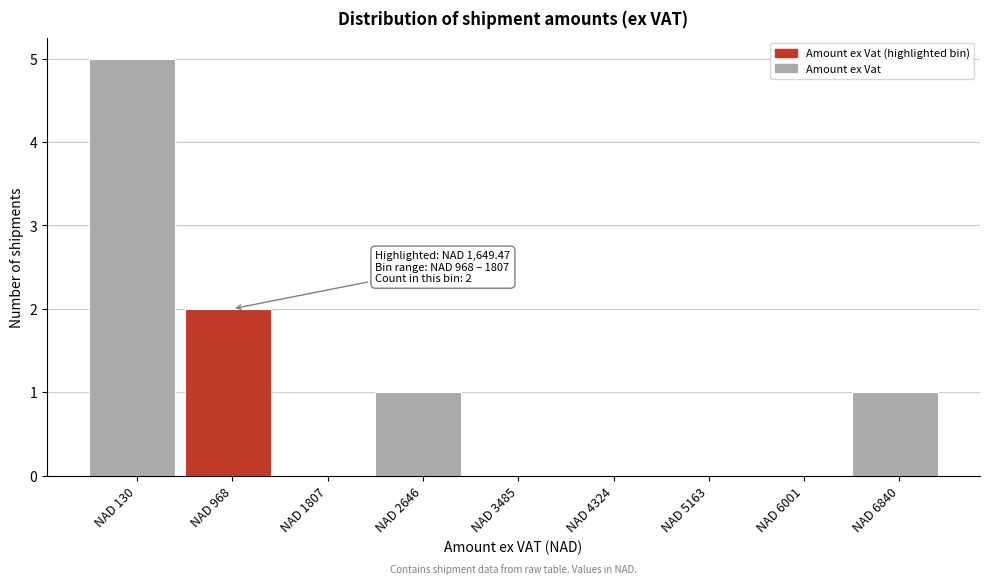

Reading left to right, transcribe all the data shown in this chart.

NAD 130=5	NAD 968=2	NAD 1807=0	NAD 2646=1	NAD 3485=0	NAD 4324=0	NAD 5163=0	NAD 6001=0	NAD 6840=1